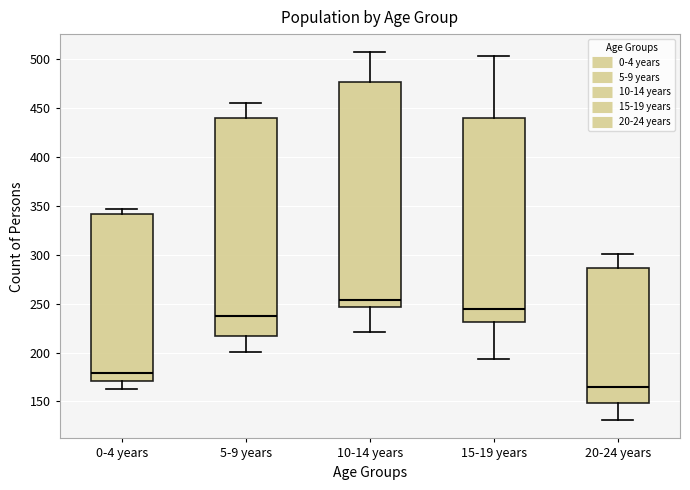

Reading left to right, read every box against the y-axis: the position of its median line, the range the box covers, and the ends of its whiskers. The values are not printed on the chart, so give them approximately, as read against the axis.

0-4 years: median 180, box 170 to 340, whiskers 165 to 345
5-9 years: median 235, box 215 to 440, whiskers 200 to 455
10-14 years: median 255, box 245 to 475, whiskers 220 to 505
15-19 years: median 245, box 230 to 440, whiskers 195 to 505
20-24 years: median 165, box 150 to 285, whiskers 130 to 300